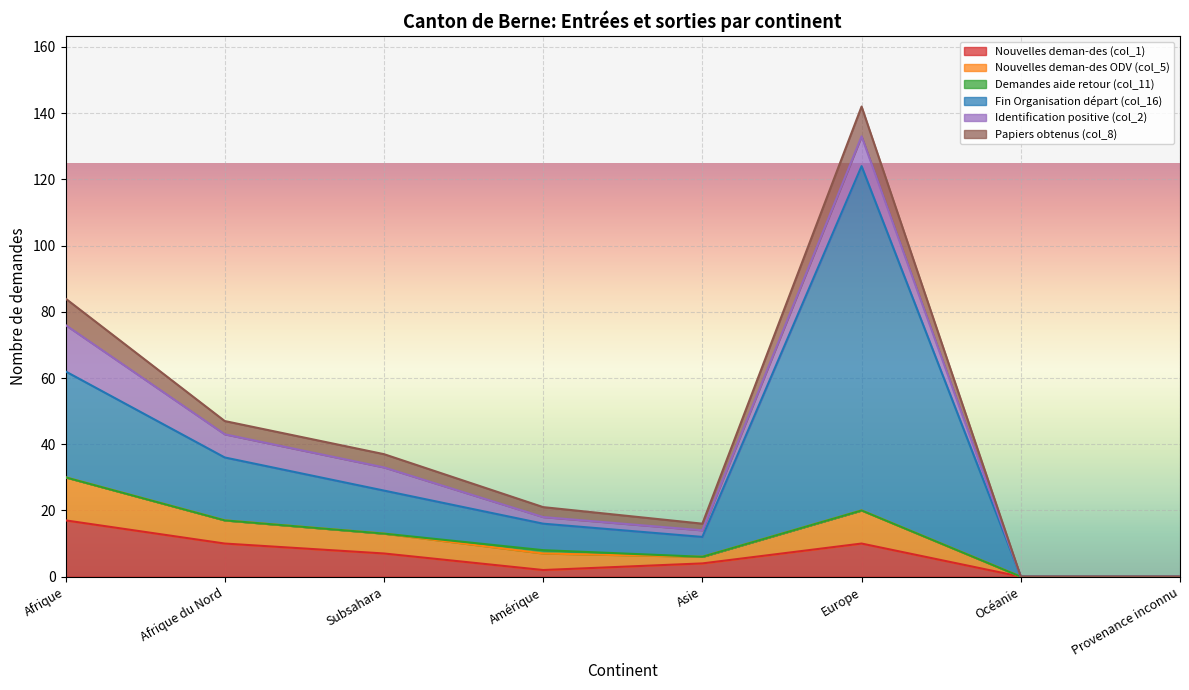

Is it true that Nouvelles deman-des (col_1) equals 11 at Provenance inconnu?

False